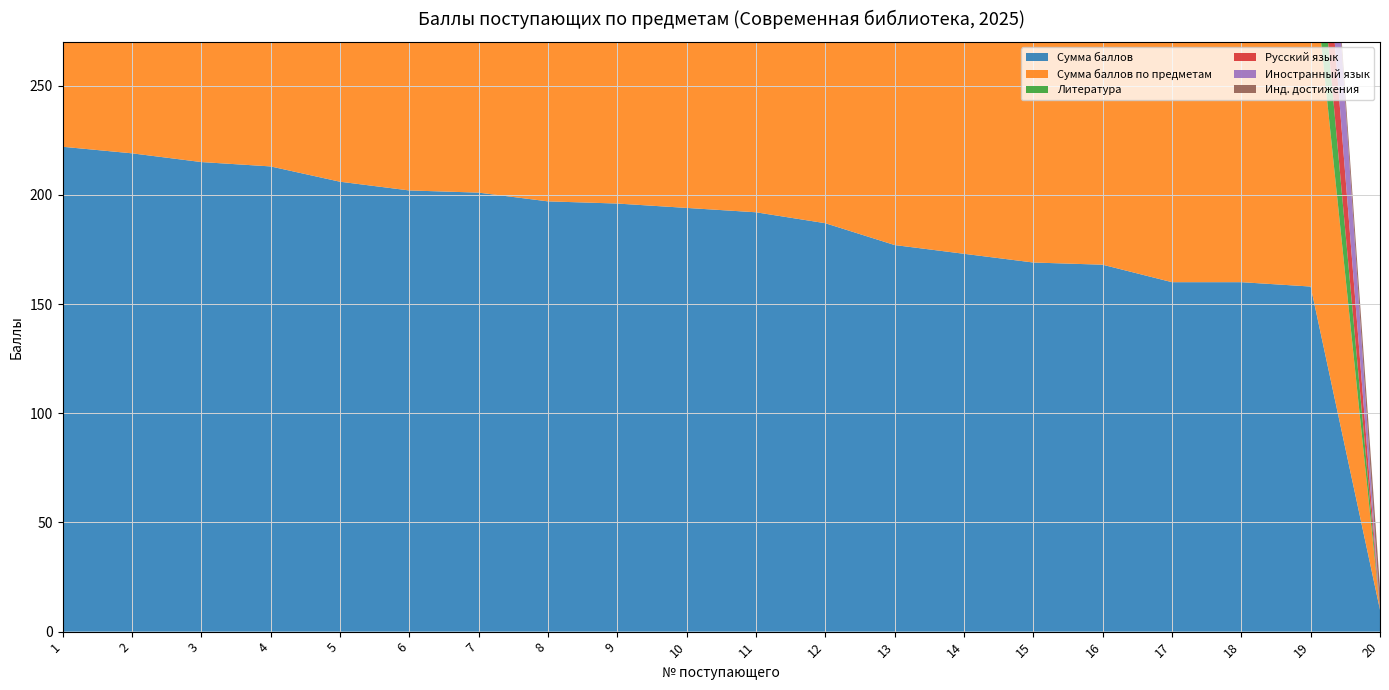

Reading left to right, transcribe all the data shown in this chart.

Сумма баллов: 222	219	215	213	206	202	201	197	196	194	192	187	177	173	169	168	160	160	158	10
Сумма баллов по предметам: 212	219	215	203	196	202	201	197	194	192	192	187	177	173	169	168	160	160	158	0
Литература: 63	84	84	57	63	84	60	57	60	42	68	68	59	73	73	47	60	51	41	0
Русский язык: 81	73	63	70	78	61	70	78	70	83	69	70	67	52	52	64	64	63	51	0
Иностранный язык: 68	62	68	76	55	57	71	62	64	67	55	49	51	48	44	57	36	46	66	0
Инд. достижения: 10	0	0	10	10	0	0	0	2	2	0	0	0	0	0	0	0	0	0	10